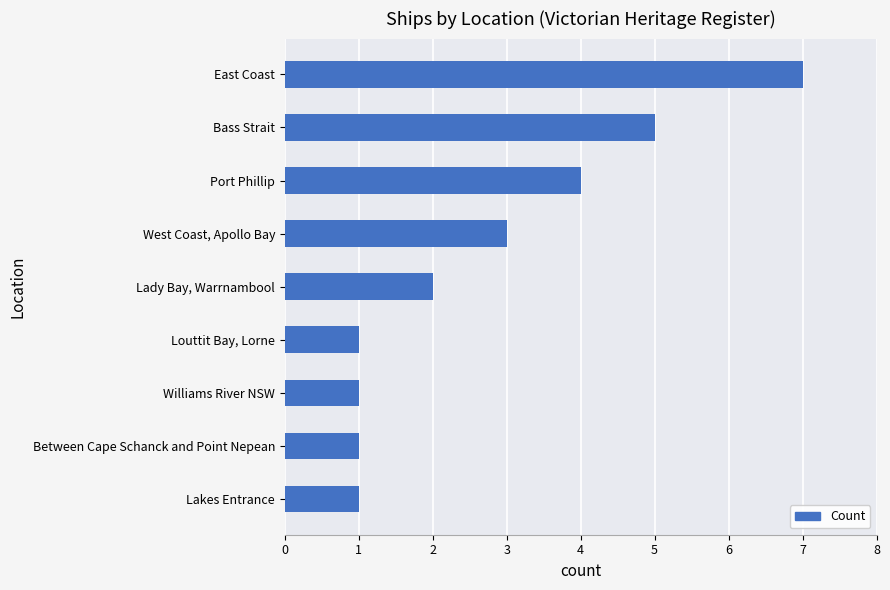

Reading bottom to top, transcribe all the data shown in this chart.

Lakes Entrance=1	Between Cape Schanck and Point Nepean=1	Williams River NSW=1	Louttit Bay, Lorne=1	Lady Bay, Warrnambool=2	West Coast, Apollo Bay=3	Port Phillip=4	Bass Strait=5	East Coast=7